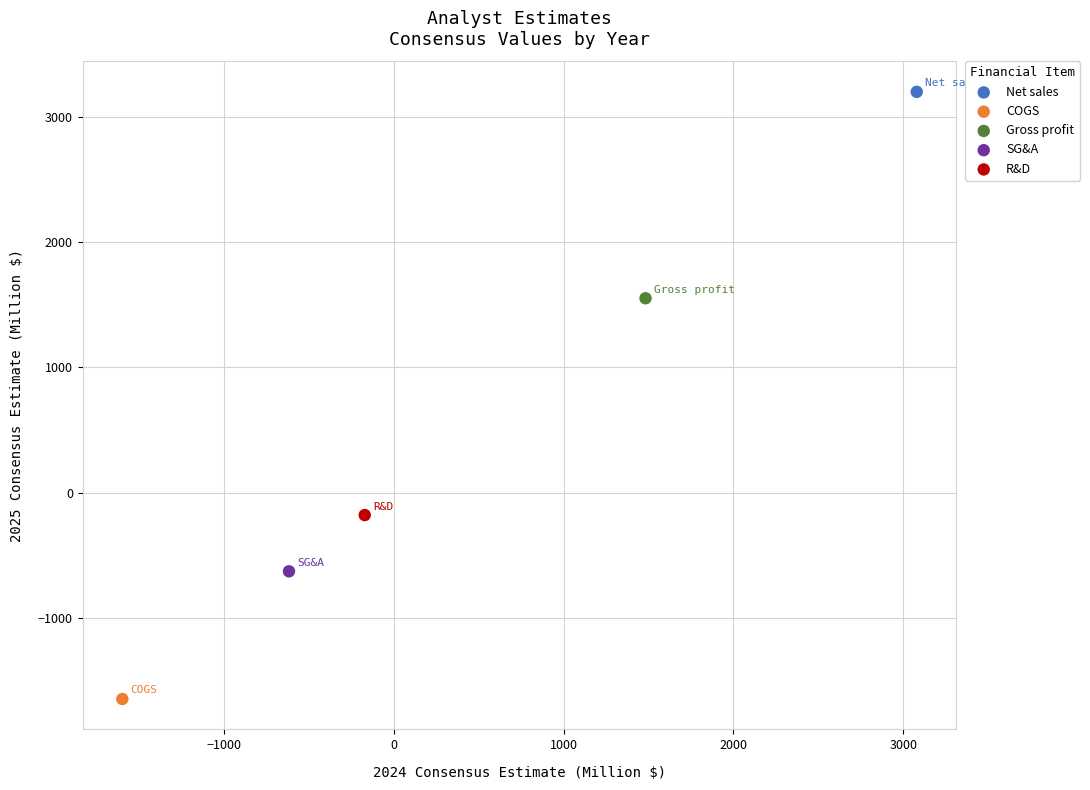

Which series reaches the minimum Y coordinate?

COGS